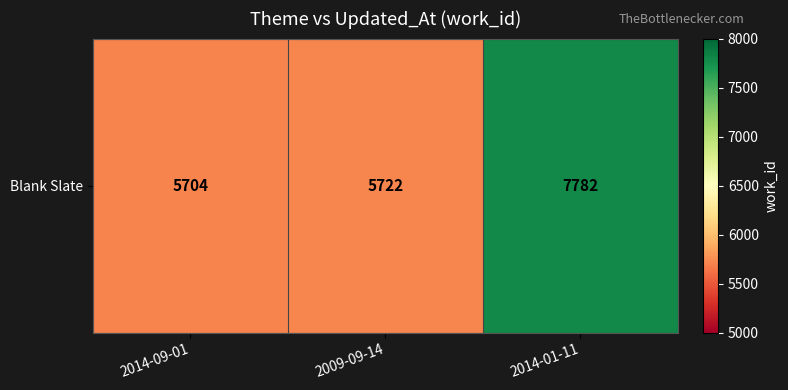

Reading left to right, transcribe all the data shown in this chart.

2014-09-01=5704	2009-09-14=5722	2014-01-11=7782